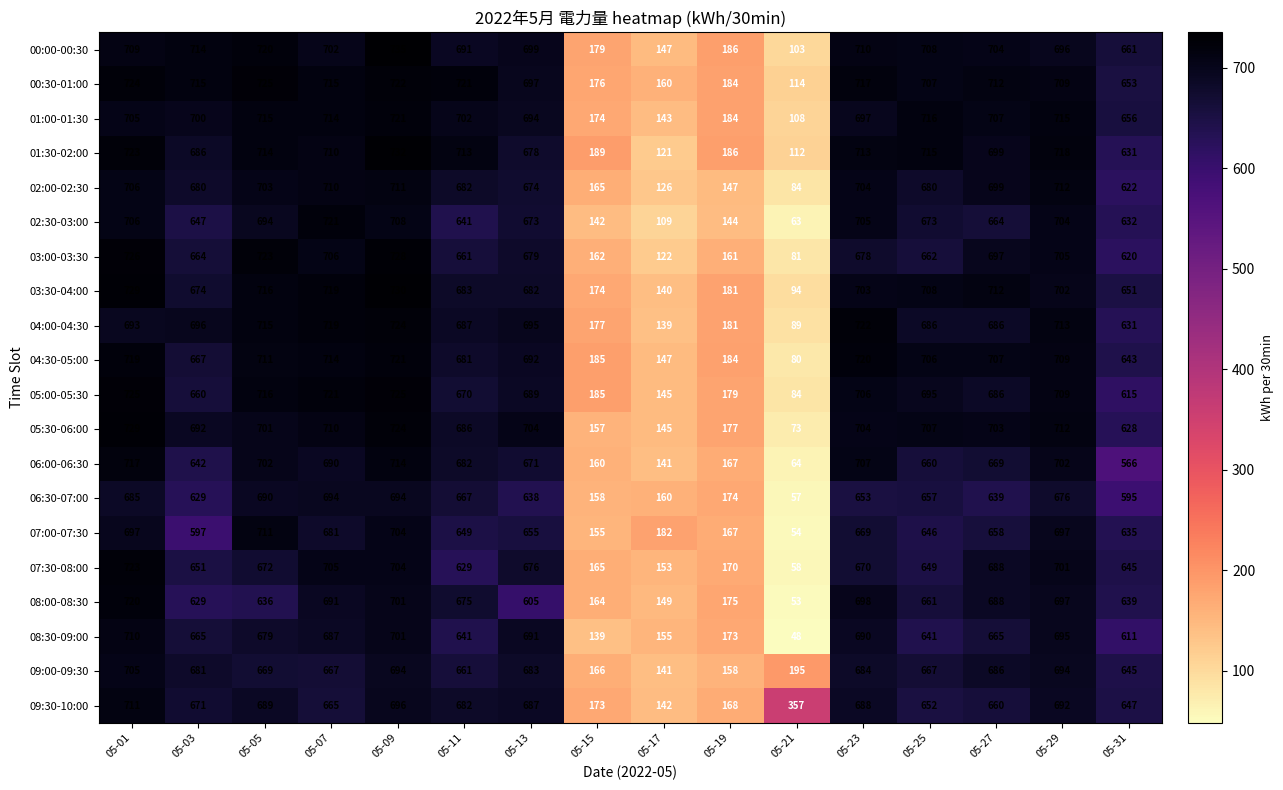

Count the number of categories in the chart.

16